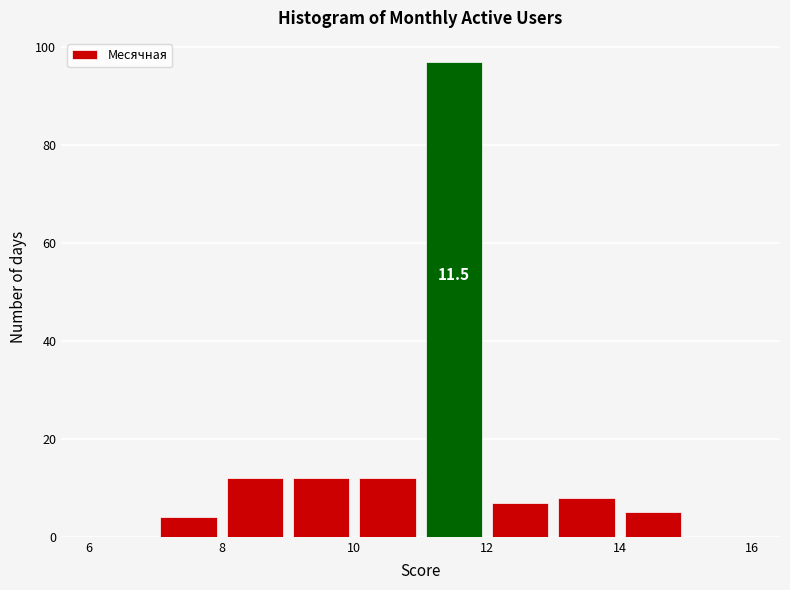

Which range on the x-axis has the tallest bar?

11 to 12